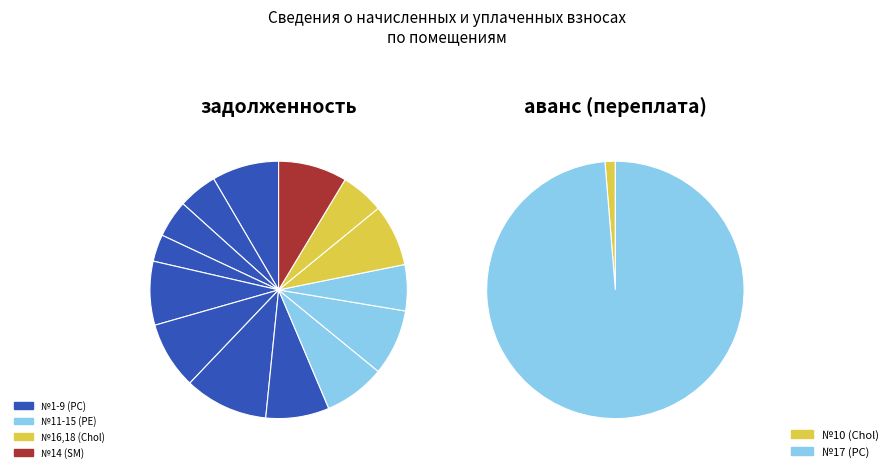

Which has a higher value, 4 or 7?

7